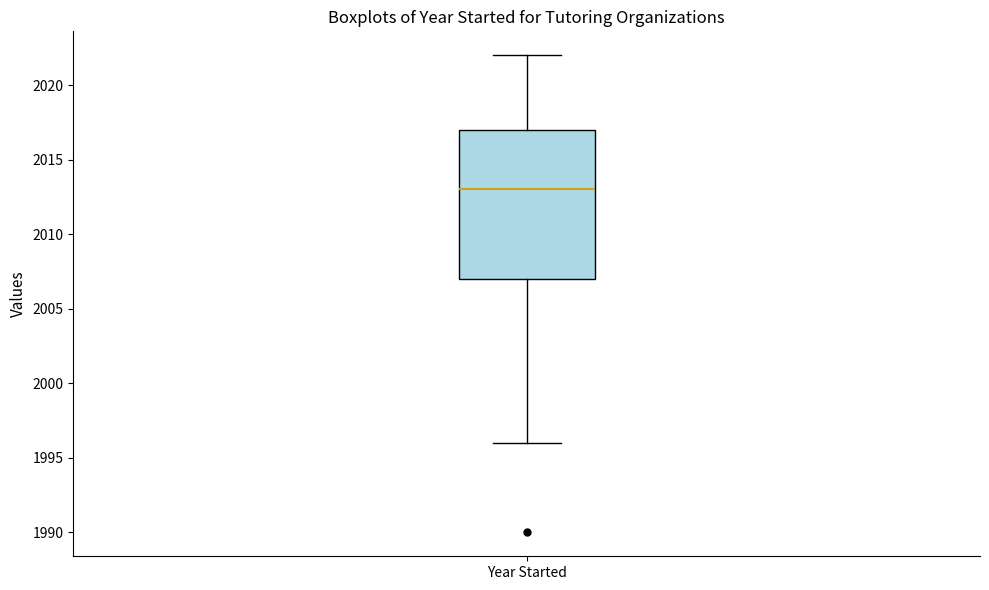

Where does the upper whisker of the box for Year Started end on the y-axis? The values are not printed on the chart, so give them approximately, as read against the axis.

2022